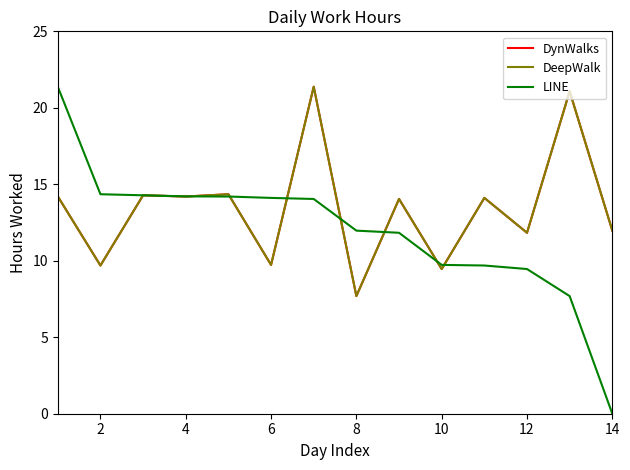

Does the chart have visible grid lines?

No